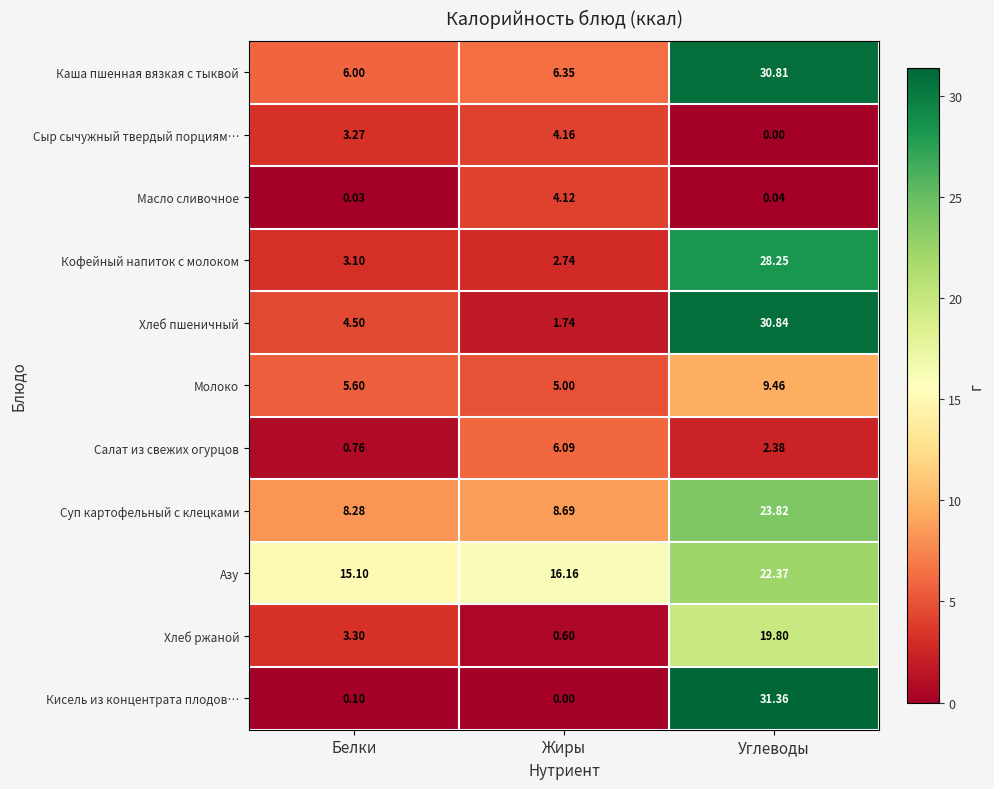

Is the value of Каша пшенная вязкая с тыквой at Белки greater than the value of Кисель из концентрата плодов… at Жиры?

Yes